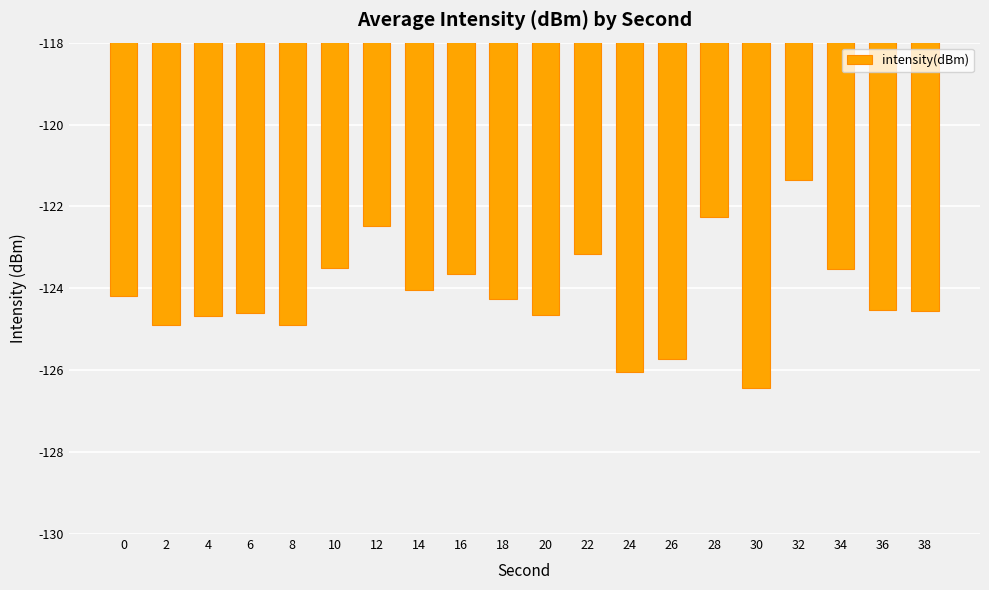

What is the greatest value displayed?

-121.4